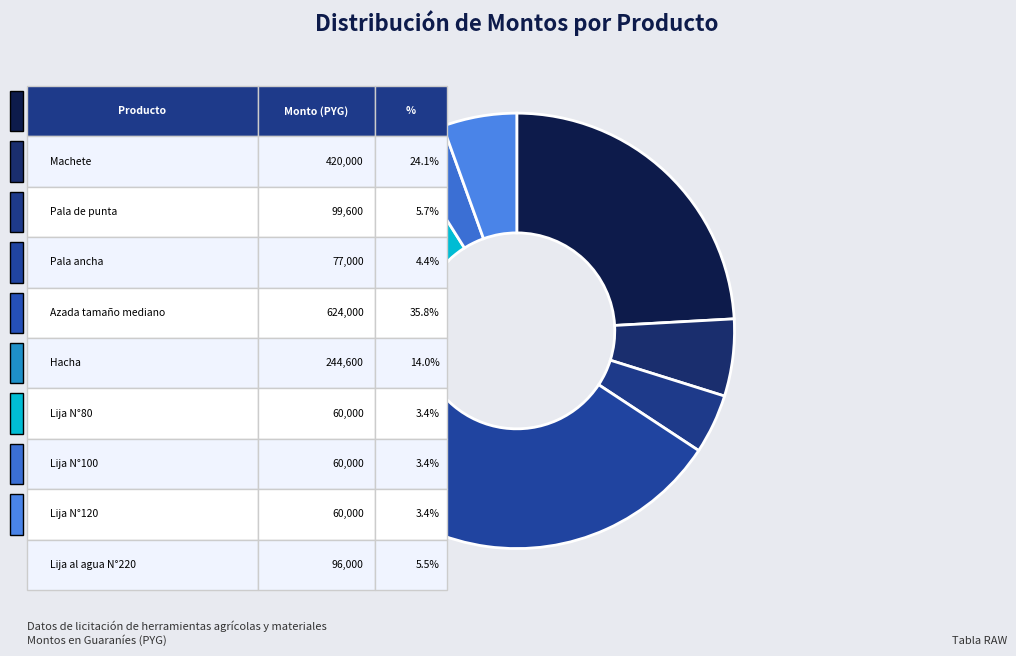

Which category has the smallest portion of the pie?

Lija N°80